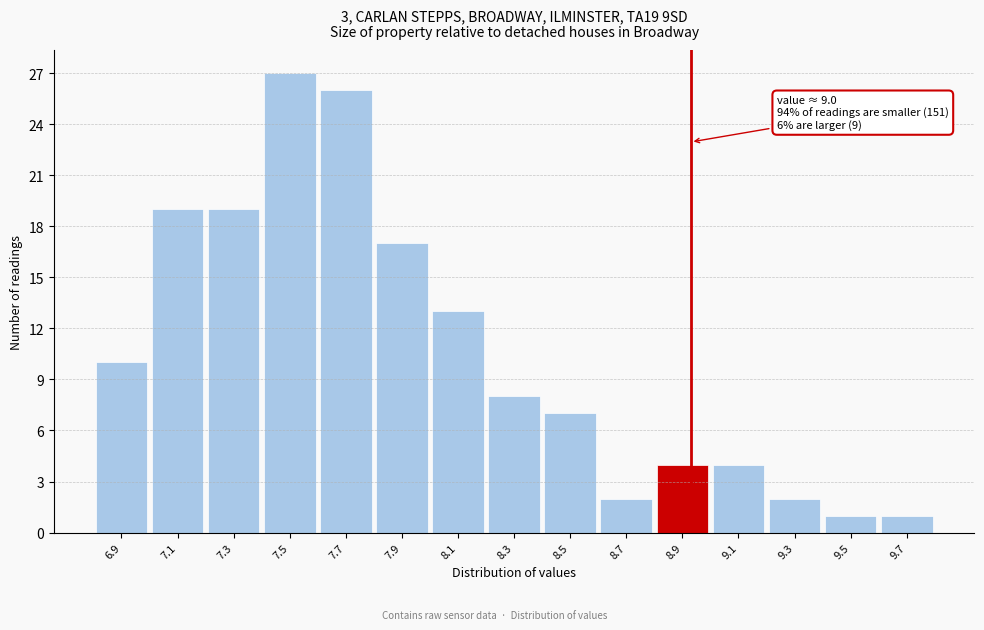

Reading left to right, what are all the values shown in this chart?

6.9=10	7.1=19	7.3=19	7.5=27	7.7=26	7.9=17	8.1=13	8.3=8	8.5=7	8.7=2	8.9=4	9.1=4	9.3=2	9.5=1	9.7=1